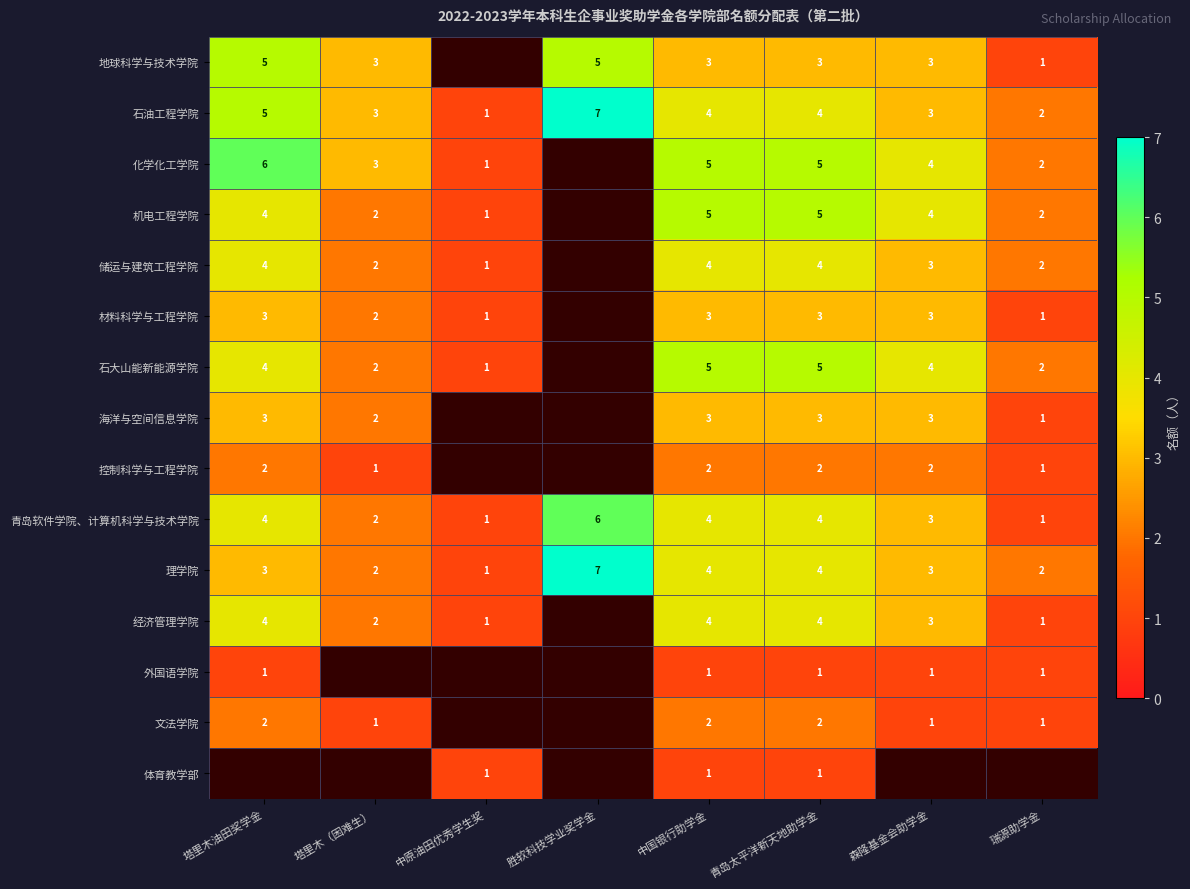

What is the total value across all series at 中国银行助学金?

50